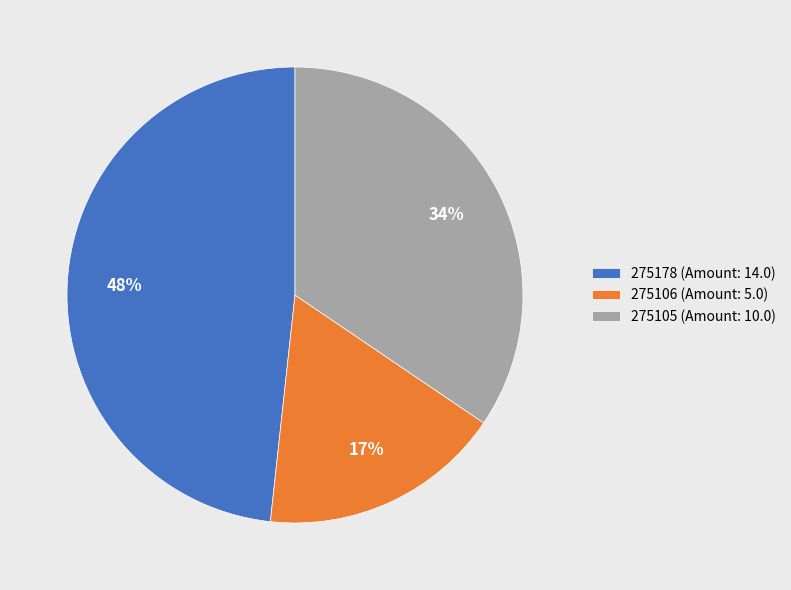

The 275106 slice represents 12% of the pie. True or false?

False